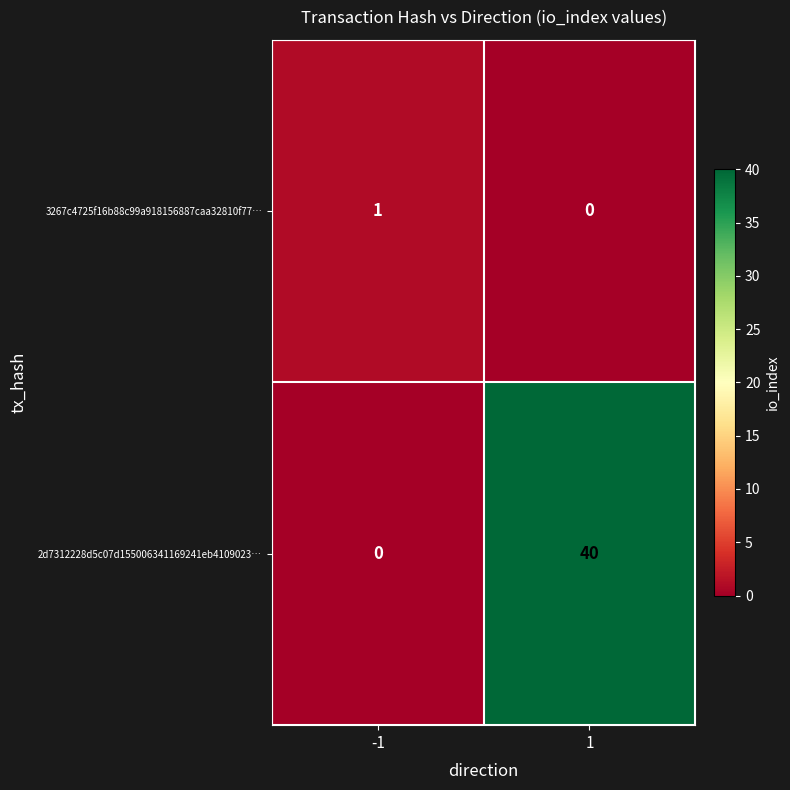

What is the difference between the highest and lowest values at -1?

1